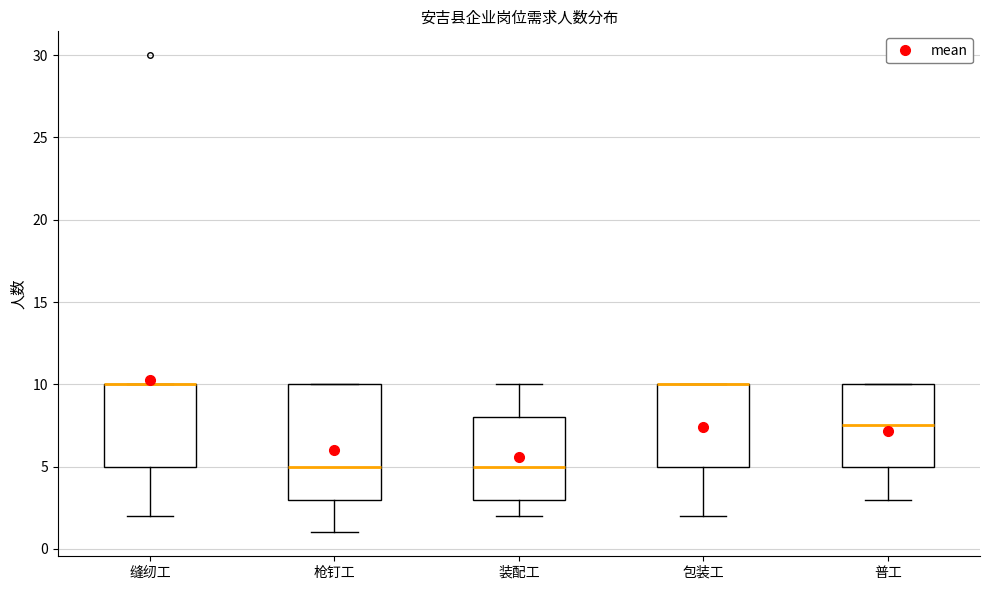

Reading left to right, read every box against the y-axis: the position of its median line, the range the box covers, and the ends of its whiskers. The values are not printed on the chart, so give them approximately, as read against the axis.

缝纫工: median 10.0 (drawn on the box's upper edge), box 5.0 to 10.0, whiskers 2.0 to 10.0
枪钉工: median 5.0, box 3.0 to 10.0, whiskers 1.0 to 10.0
装配工: median 5.0, box 3.0 to 8.0, whiskers 2.0 to 10.0
包装工: median 10.0 (drawn on the box's upper edge), box 5.0 to 10.0, whiskers 2.0 to 10.0
普工: median 7.5, box 5.0 to 10.0, whiskers 3.0 to 10.0